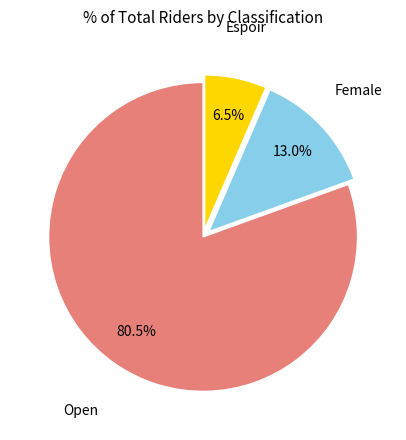

How many segments does this pie chart have?

3